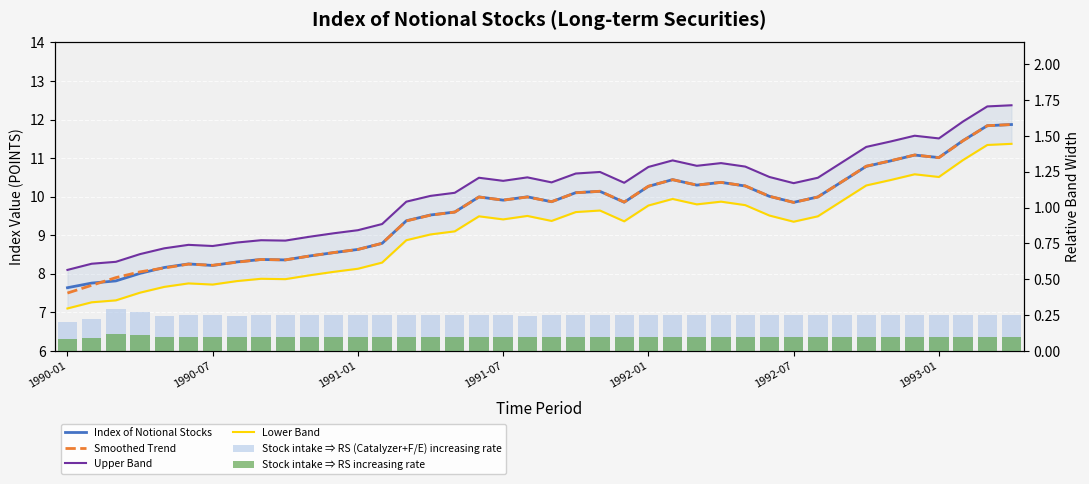

What is the value of the Smoothed Trend bar at the 16th from the left?

9.5